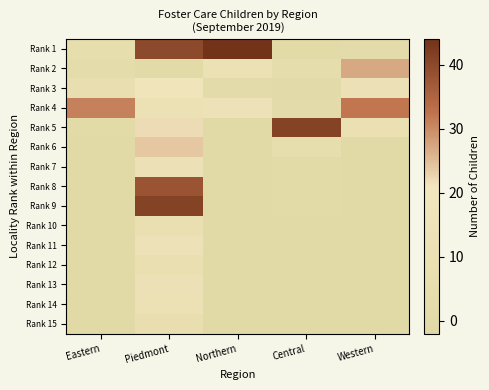

Which has a higher value, Northern or Western?

Northern